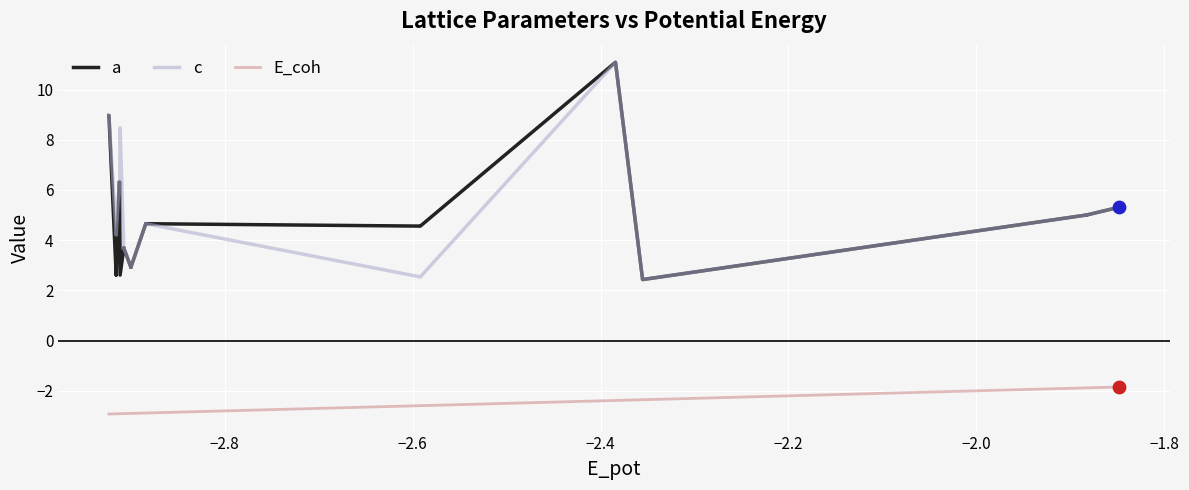

What are all the series names shown in the legend?

a, c, E_coh